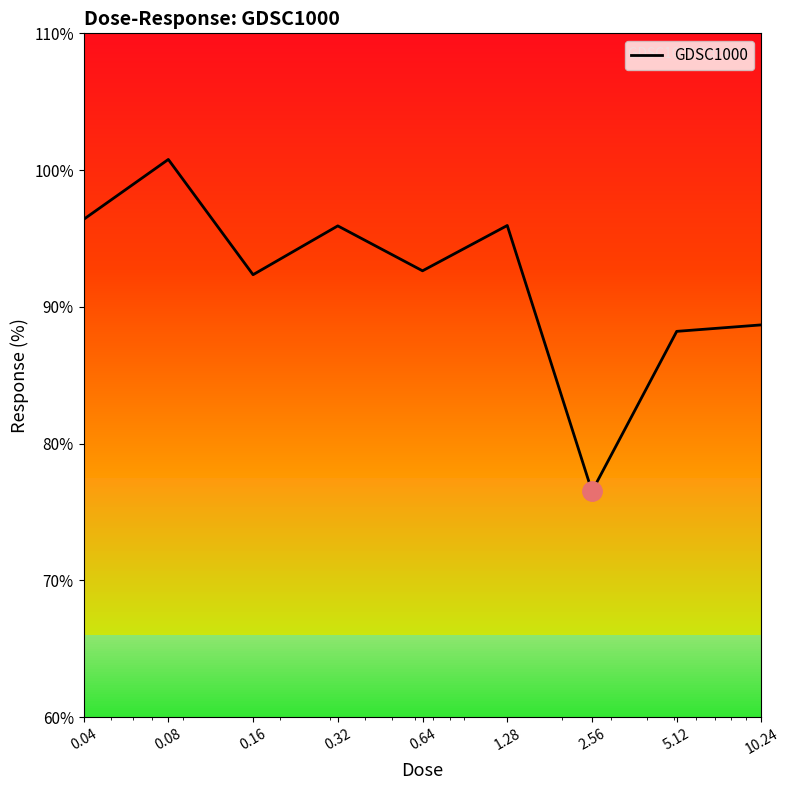

Which label corresponds to the smallest value in the chart?

2.56